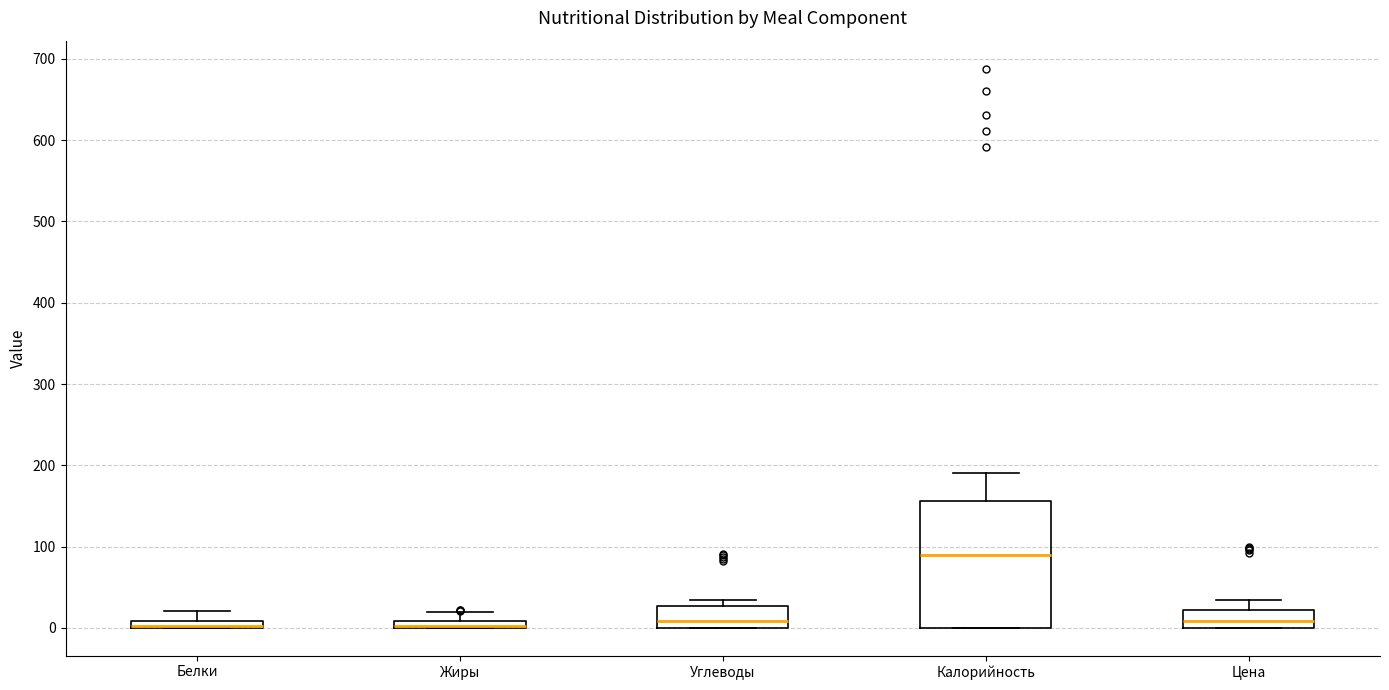

Which box is the tallest, from its lower edge to its upper edge?

Калорийность